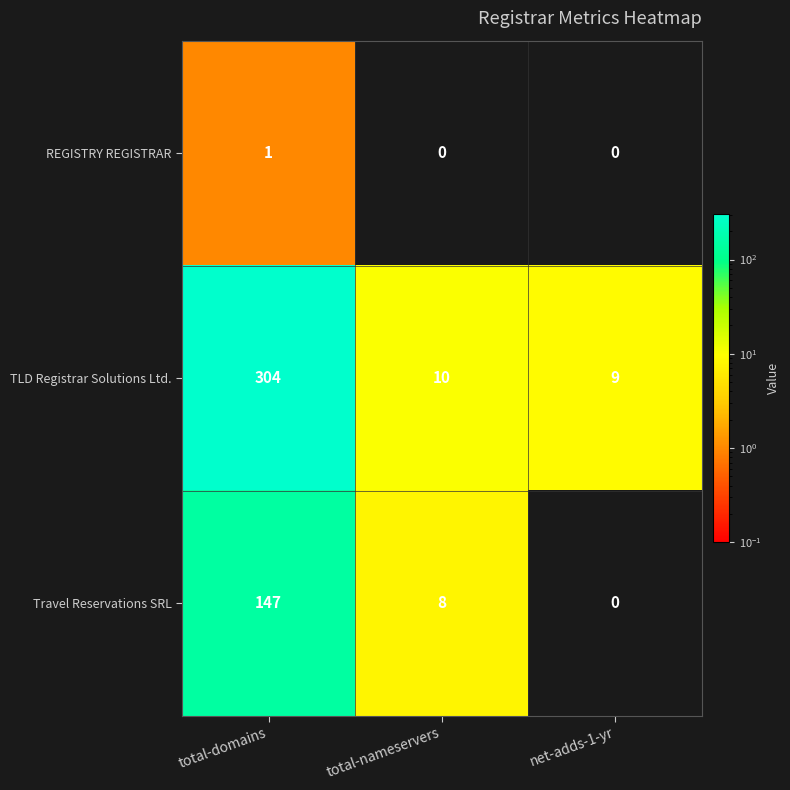

Reading left to right, extract all data points from this chart.

REGISTRY REGISTRAR: total-domains=1	total-nameservers=0	net-adds-1-yr=0
TLD Registrar Solutions Ltd.: total-domains=304	total-nameservers=10	net-adds-1-yr=9
Travel Reservations SRL: total-domains=147	total-nameservers=8	net-adds-1-yr=0